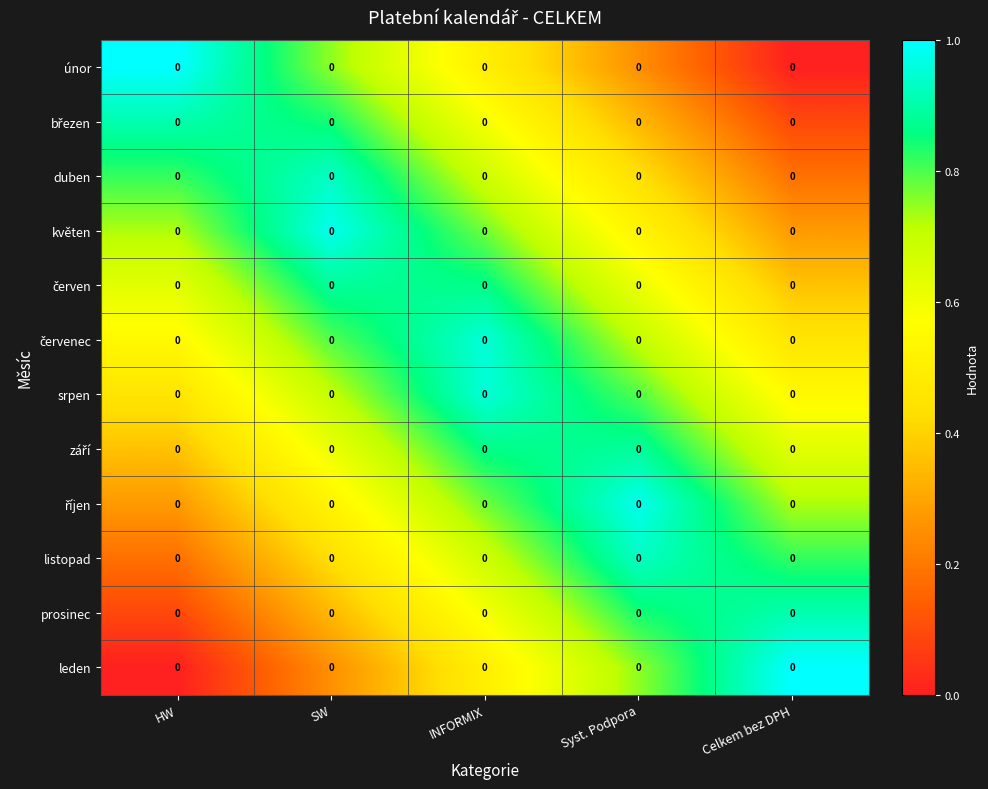

What is the spread (max minus min) of values at INFORMIX?

0.5